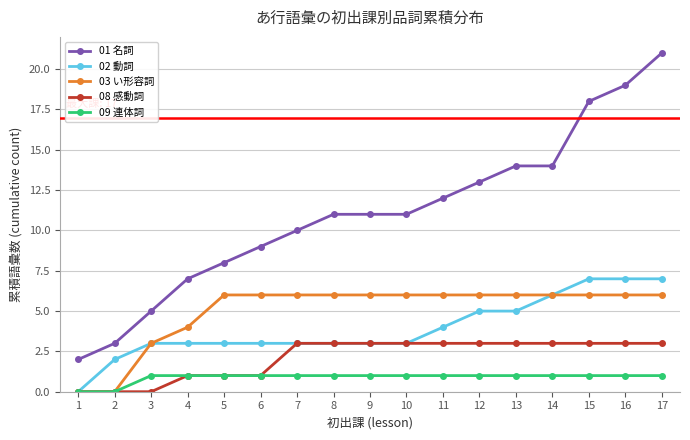

Which series changed the most between 2 and 11?

01 名詞